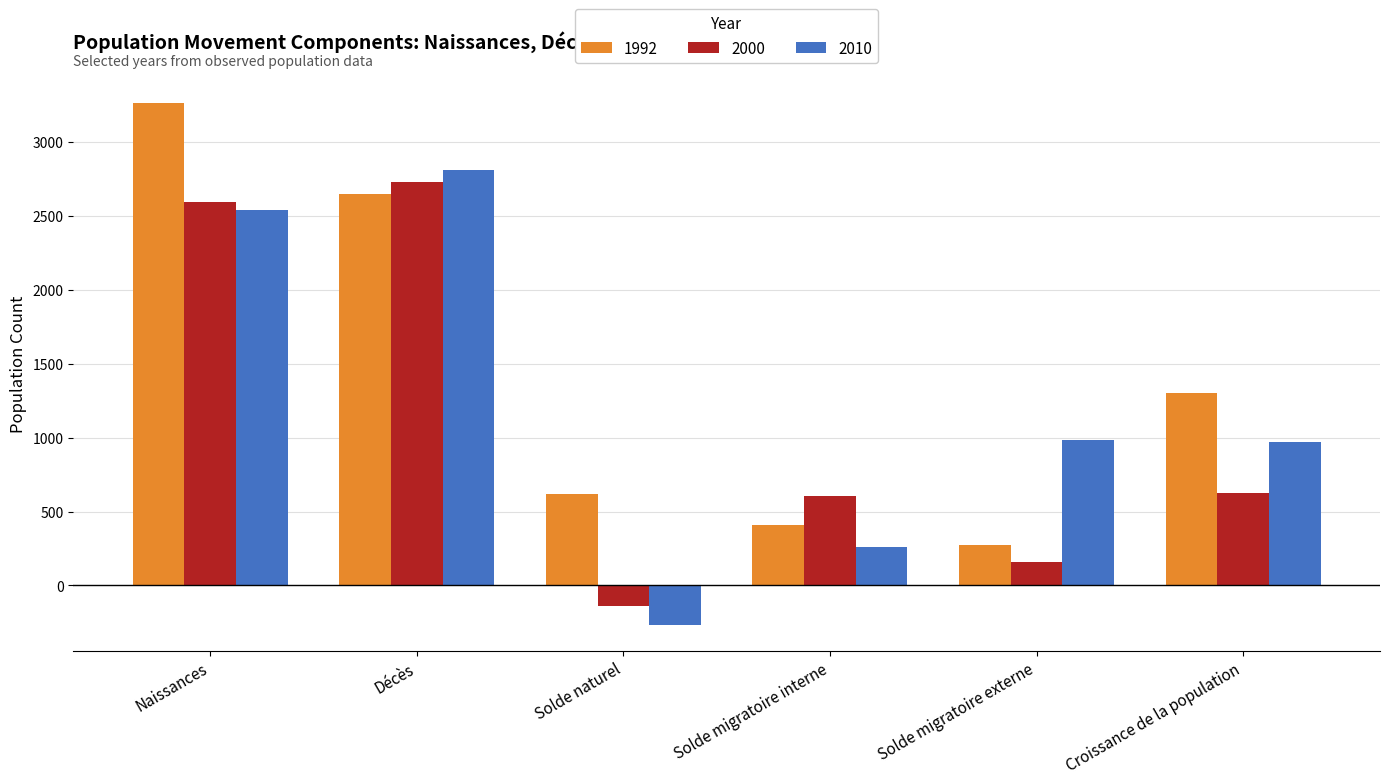

How many bars are there in total?

18